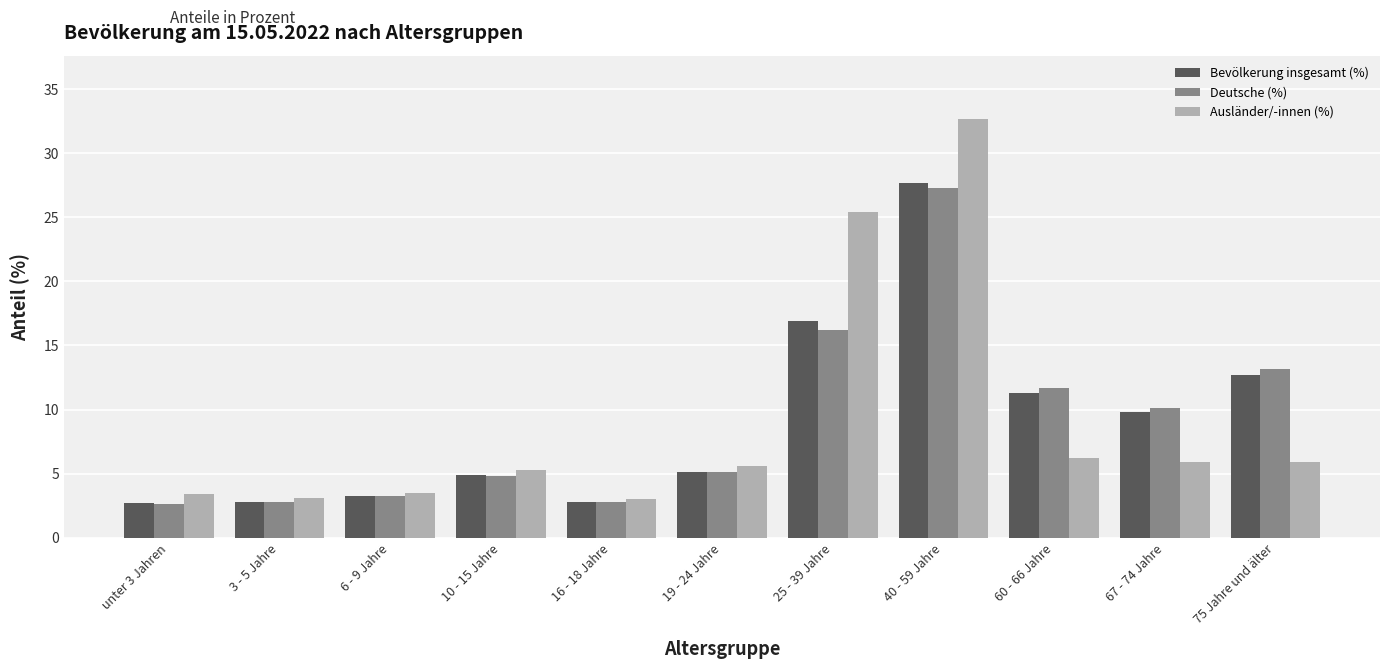

What is the spread (max minus min) of values at 40 - 59 Jahre?

5.4